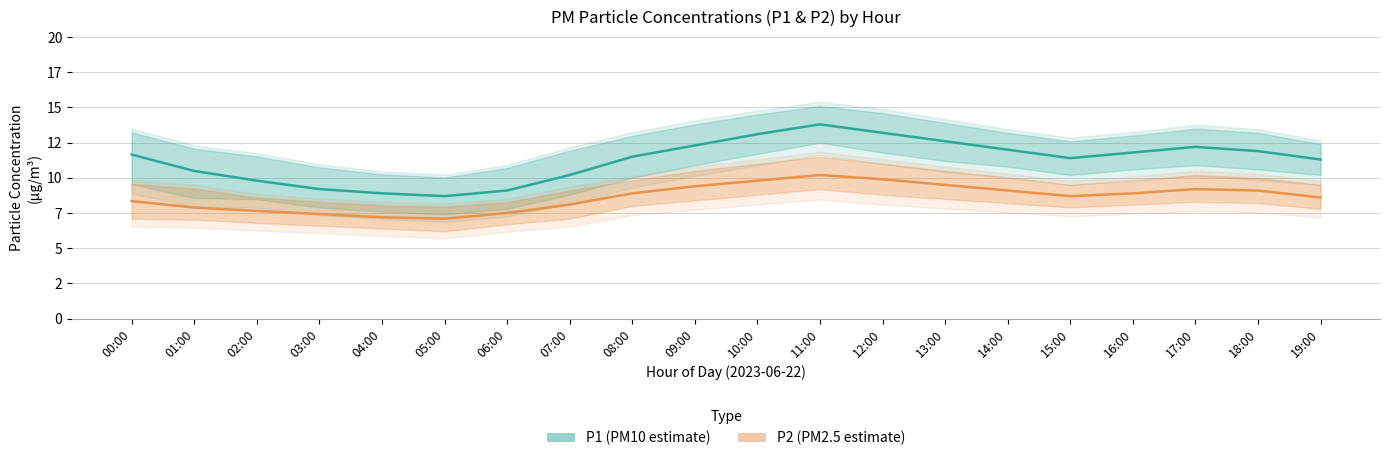

The P2 (PM2.5 estimate) series shows 10.9 at 01:00. True or false?

False